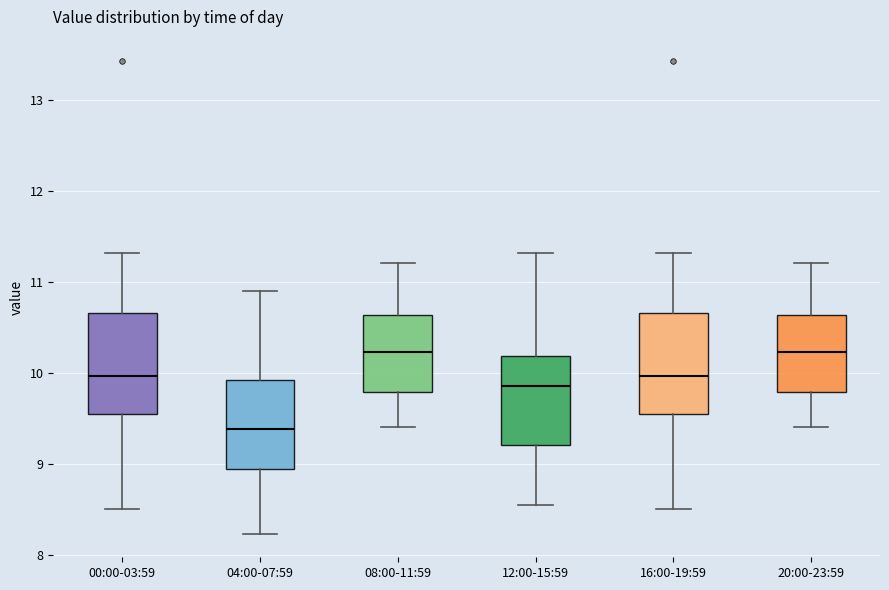

Reading left to right, transcribe this box plot: for each box, give where its median line is, the range the box spans, and where its two whiskers end, as read against the y-axis. The values are not printed on the chart, so give them approximately, as read against the axis.

00:00-03:59: median 10.0, box 9.5 to 10.7, whiskers 8.5 to 11.3
04:00-07:59: median 9.4, box 8.9 to 9.9, whiskers 8.2 to 10.9
08:00-11:59: median 10.2, box 9.8 to 10.6, whiskers 9.4 to 11.2
12:00-15:59: median 9.9, box 9.2 to 10.2, whiskers 8.6 to 11.3
16:00-19:59: median 10.0, box 9.5 to 10.7, whiskers 8.5 to 11.3
20:00-23:59: median 10.2, box 9.8 to 10.6, whiskers 9.4 to 11.2